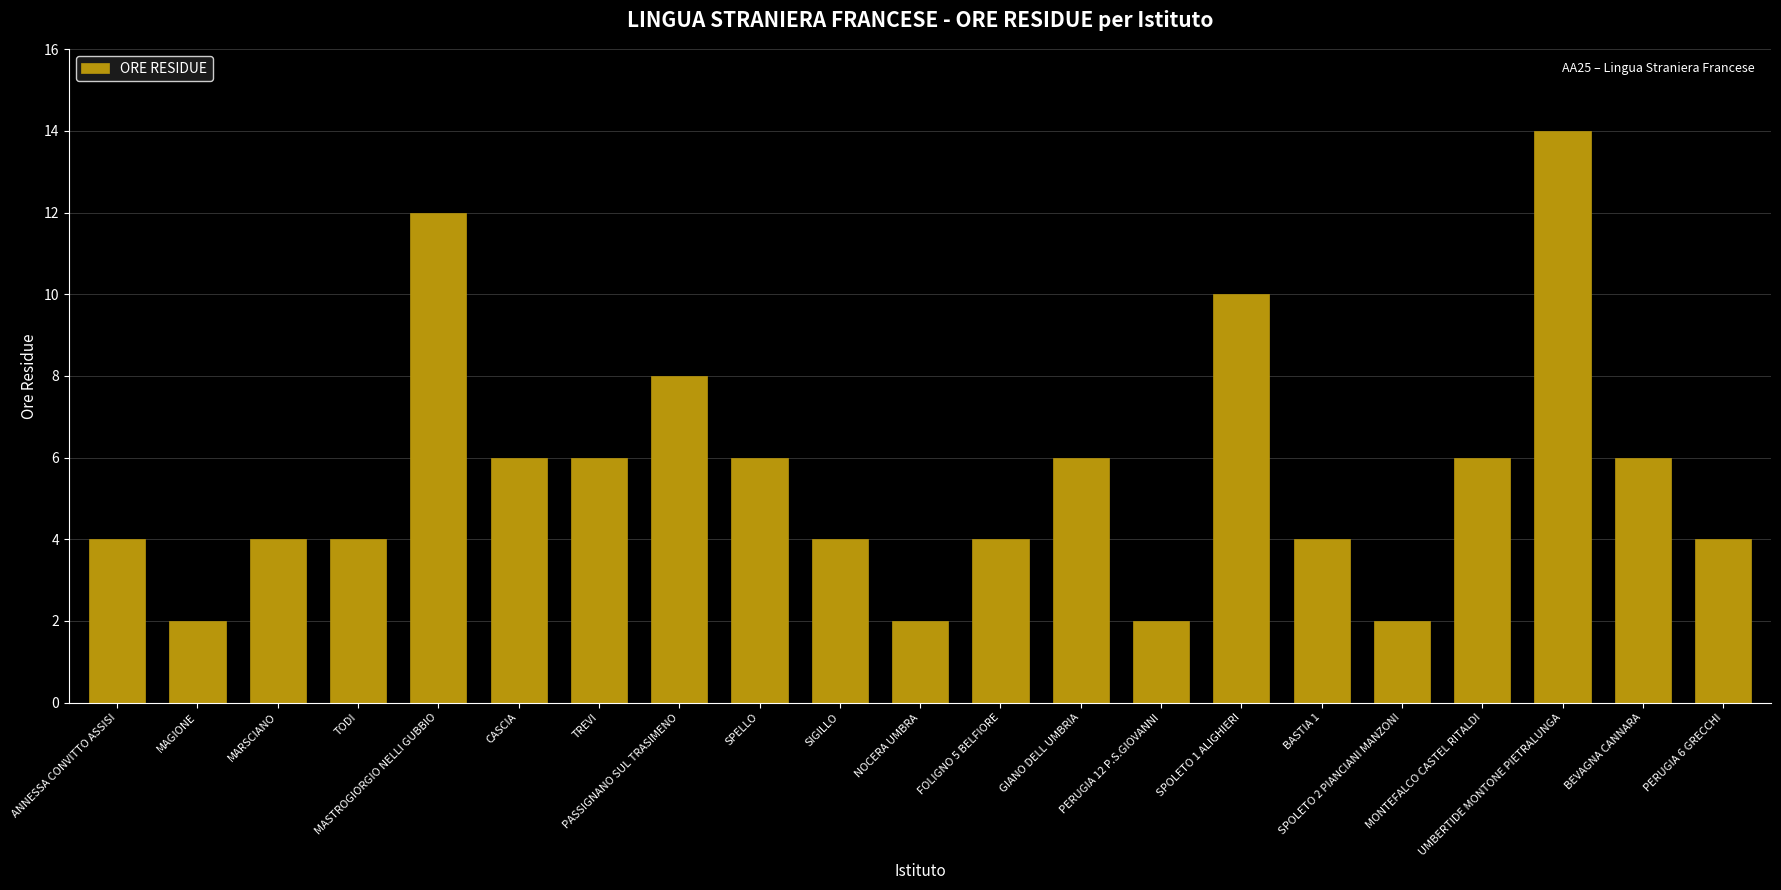

The value at SPOLETO 2 PIANCIANI MANZONI is 3. True or false?

False